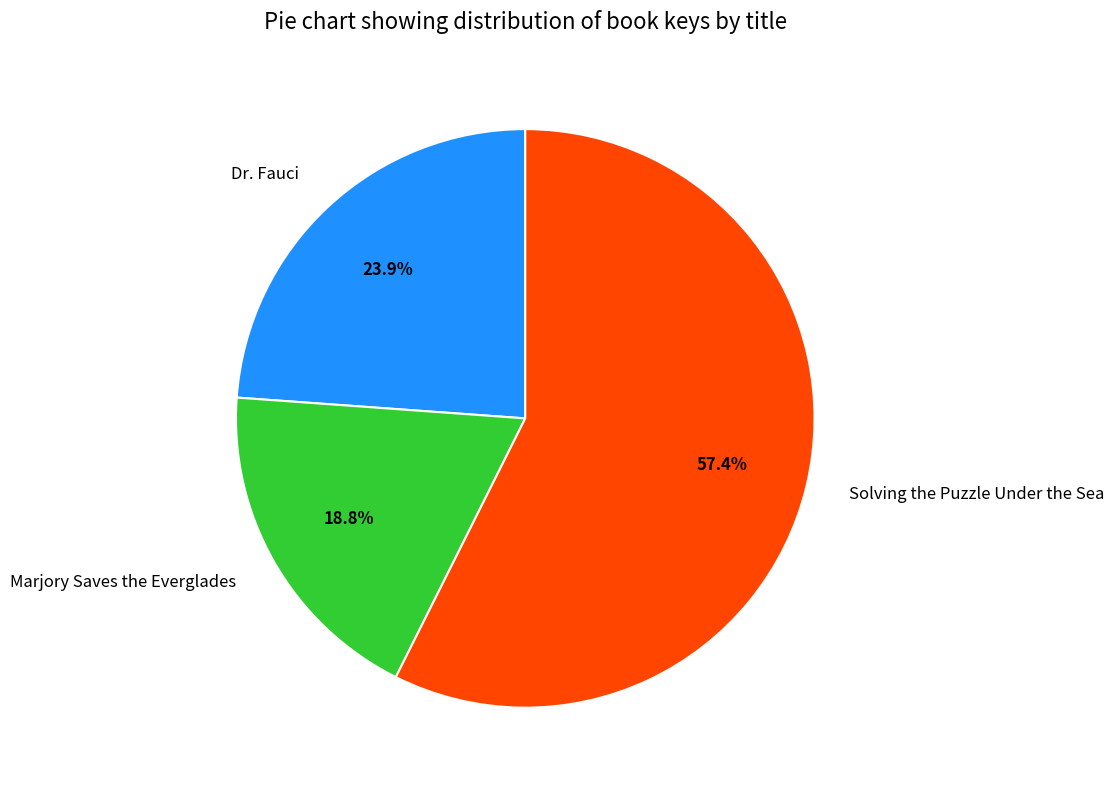

Which has a higher value, Dr. Fauci or Marjory Saves the Everglades?

Dr. Fauci